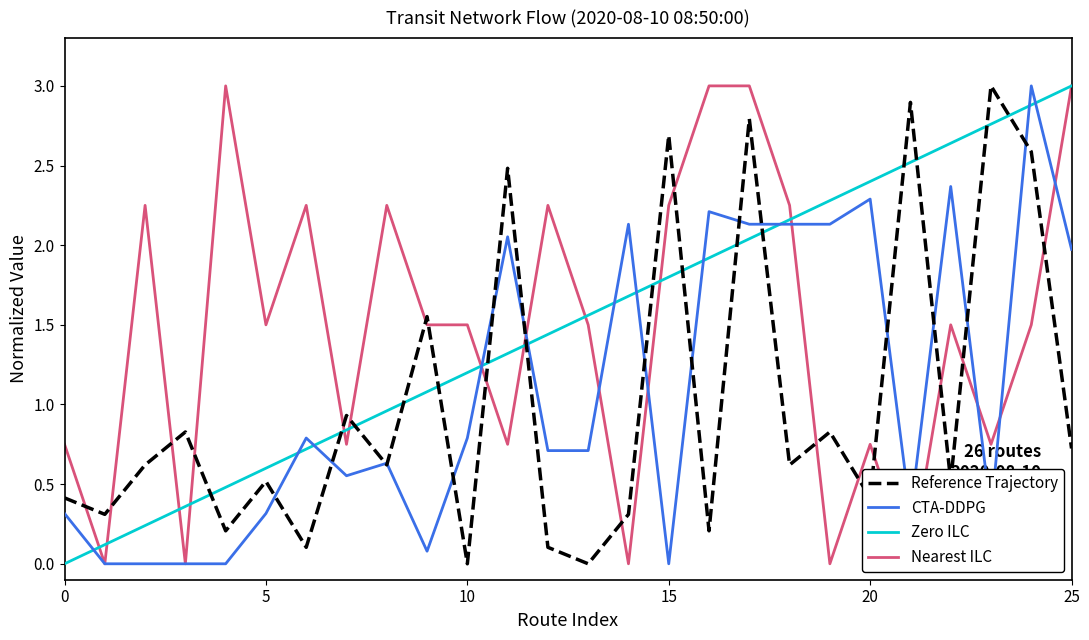

How many data points in Zero ILC are above 1?

17